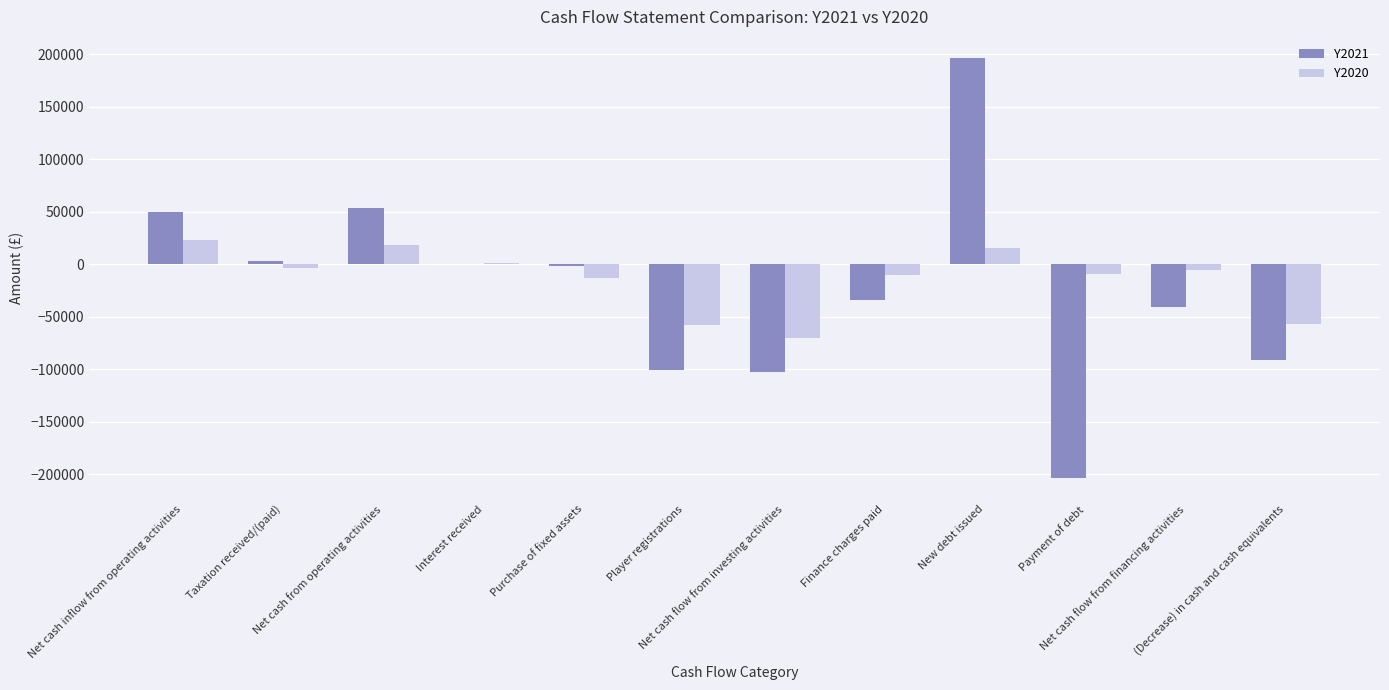

What is the sum of all Y2020 values?

-170949